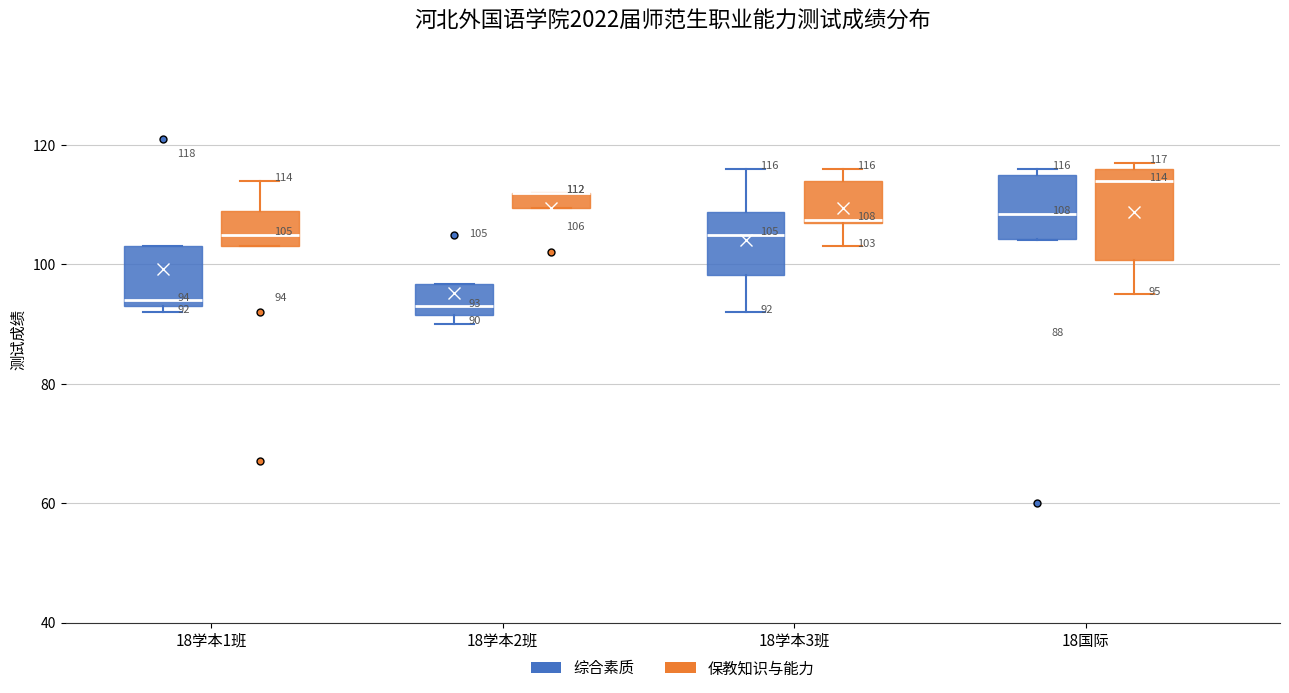

Which box is the tallest, from its lower edge to its upper edge?

18国际 (保教知识与能力)